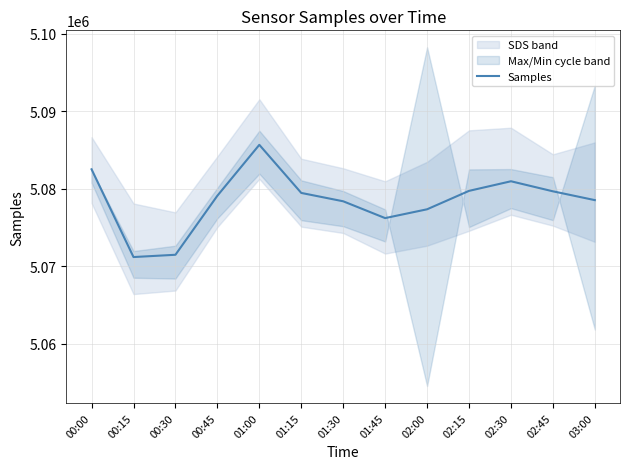

List the labels in order of value, smallest first.

00:15, 00:30, 01:45, 02:00, 01:30, 03:00, 00:45, 01:15, 02:45, 02:15, 02:30, 00:00, 01:00